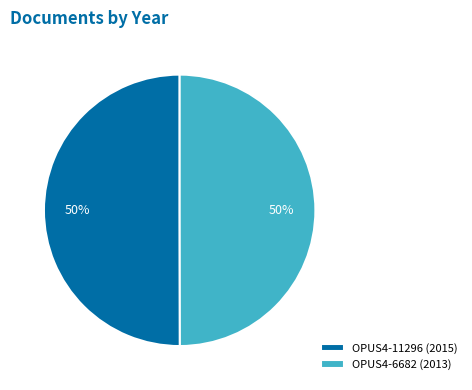

True or false: OPUS4-11296 (2015) accounts for 37% of the total.

False